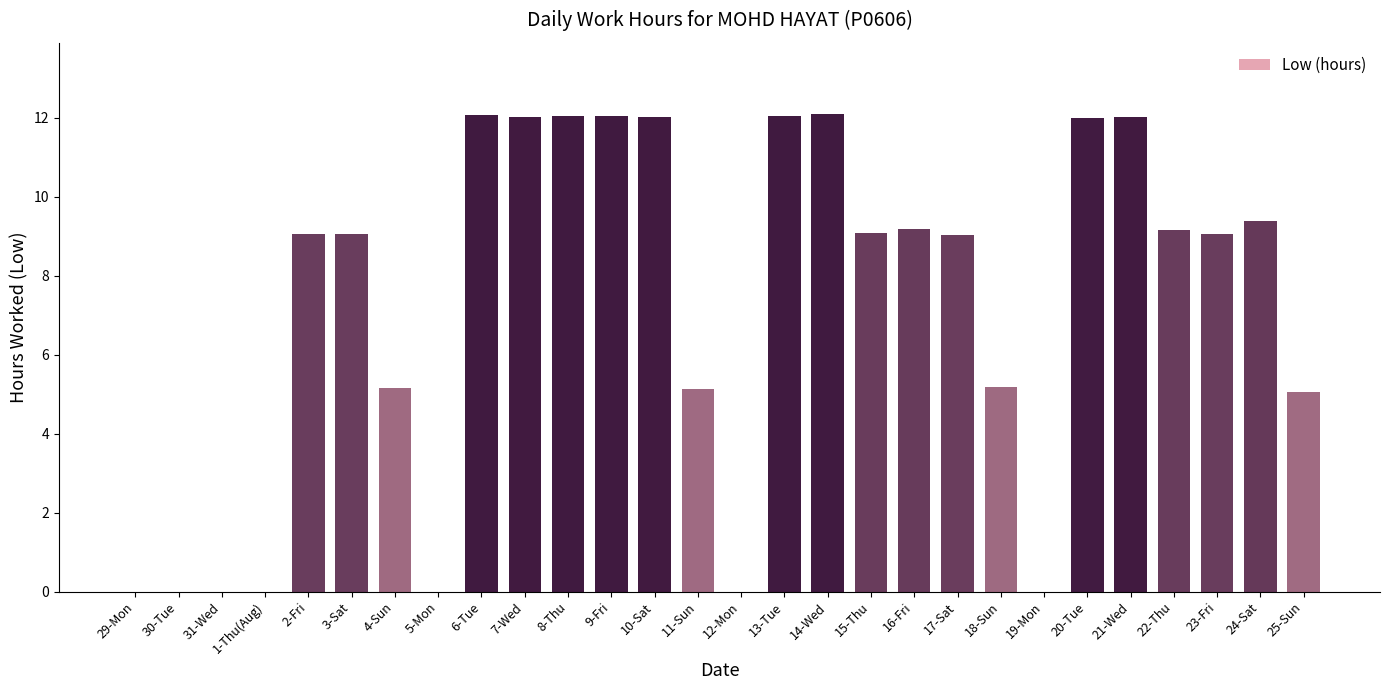

True or false: the data shows 4.6 at 22-Thu.

False